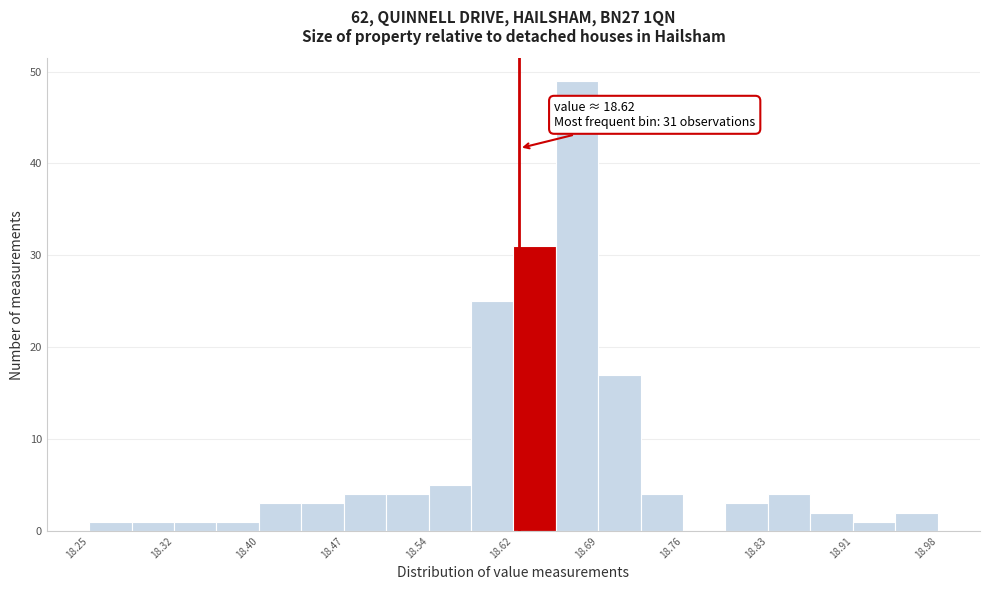

Around what value on the x-axis is the tallest bar? Give the approximate position of its centre, as read against the axis.

18.67